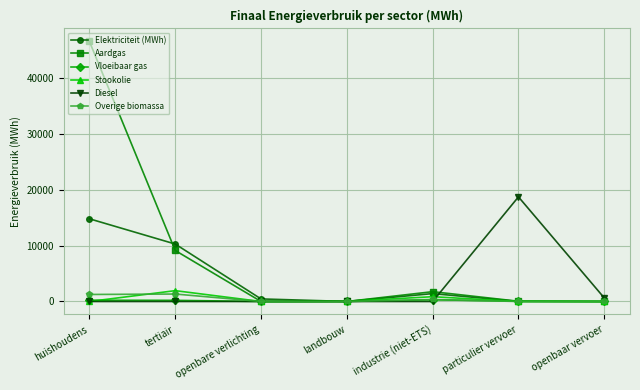

How many interior local peaks does the Elektriciteit (MWh) series have?

1